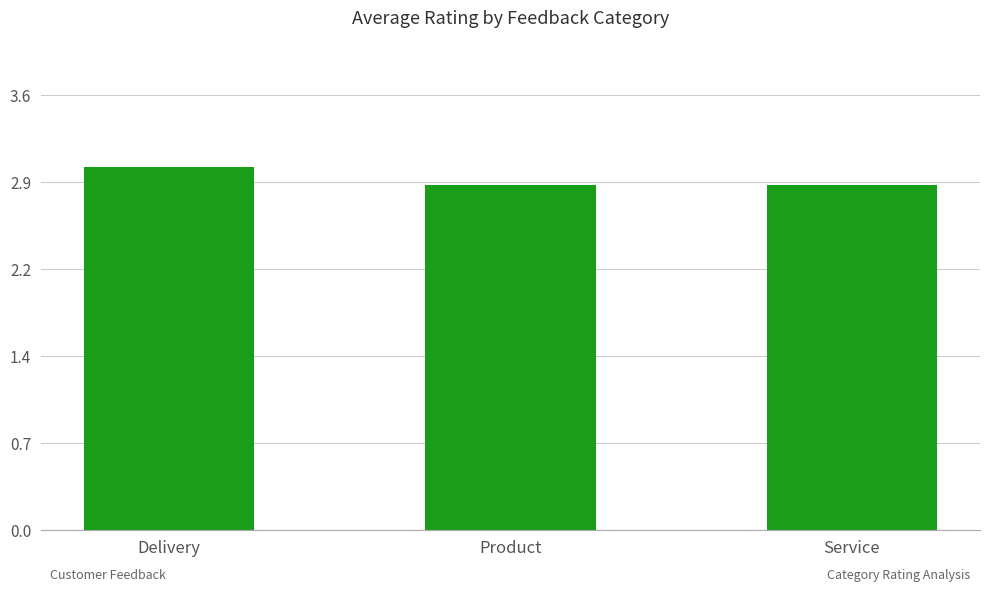

What is the label of the 3rd bar from the left?

Service